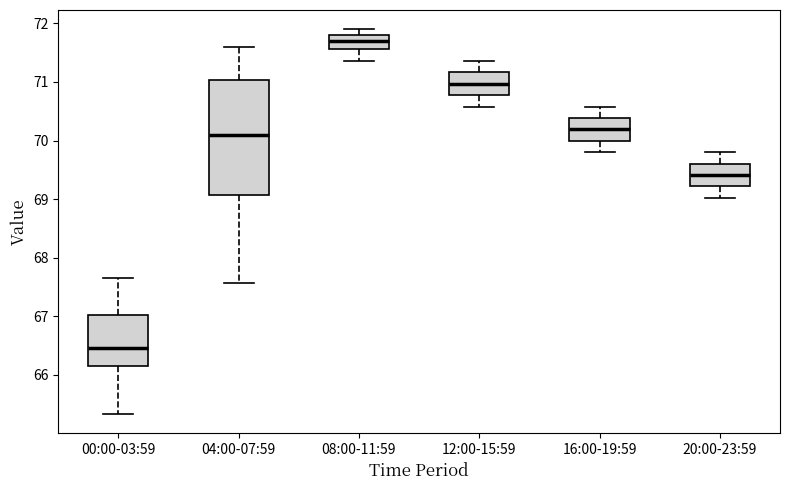

Where does the upper whisker of the box for 04:00-07:59 end on the y-axis? The values are not printed on the chart, so give them approximately, as read against the axis.

71.6